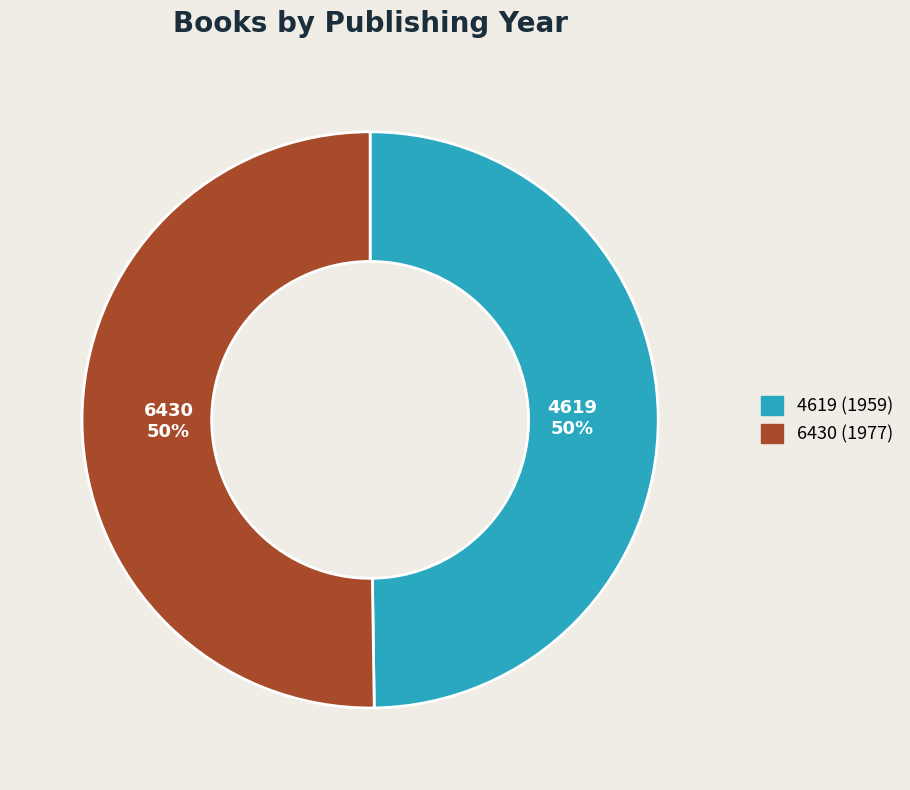

To the nearest percent, what is the average slice percentage?

50%